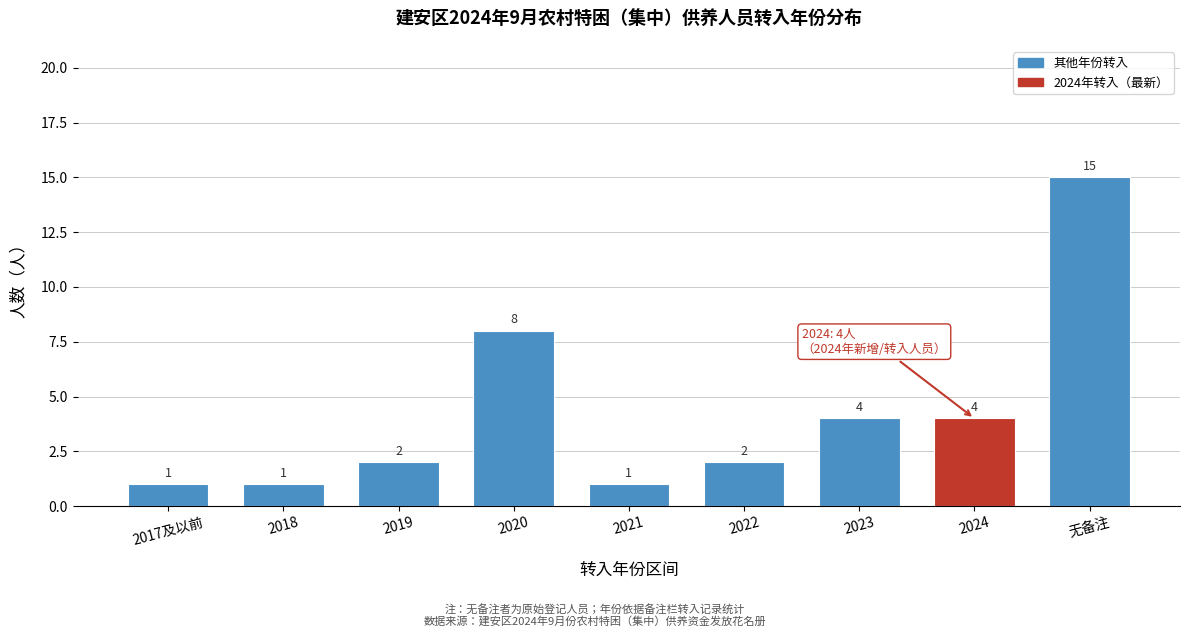

Reading right to left, transcribe all the data shown in this chart.

无备注=15	2024=4	2023=4	2022=2	2021=1	2020=8	2019=2	2018=1	2017及以前=1